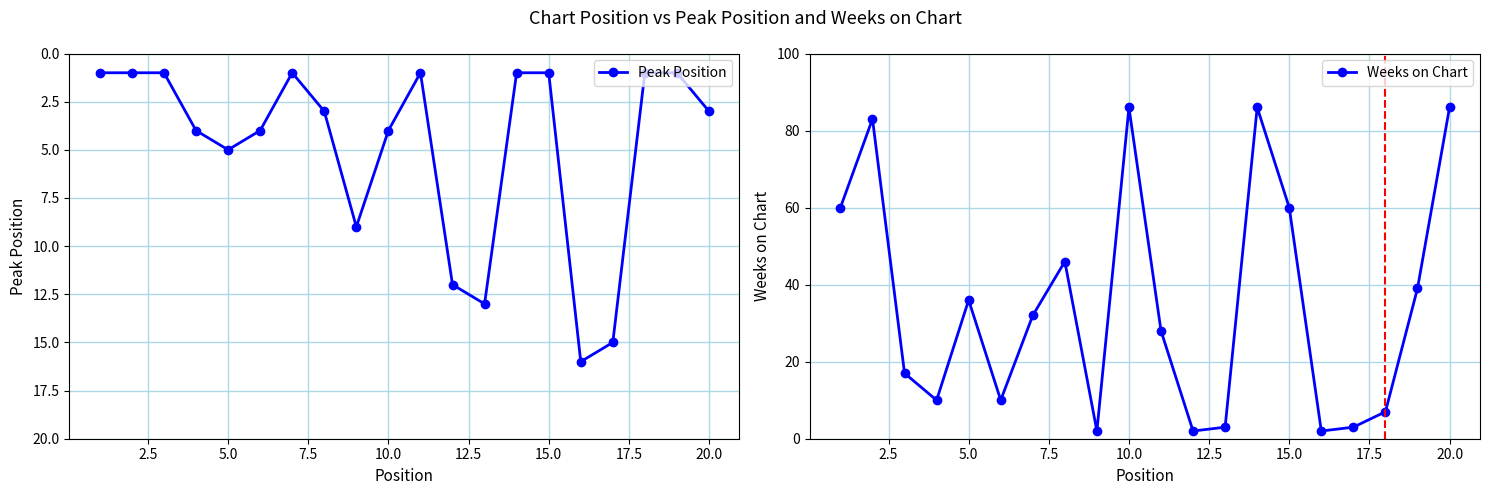

What is the maximum value for Peak Position?

16